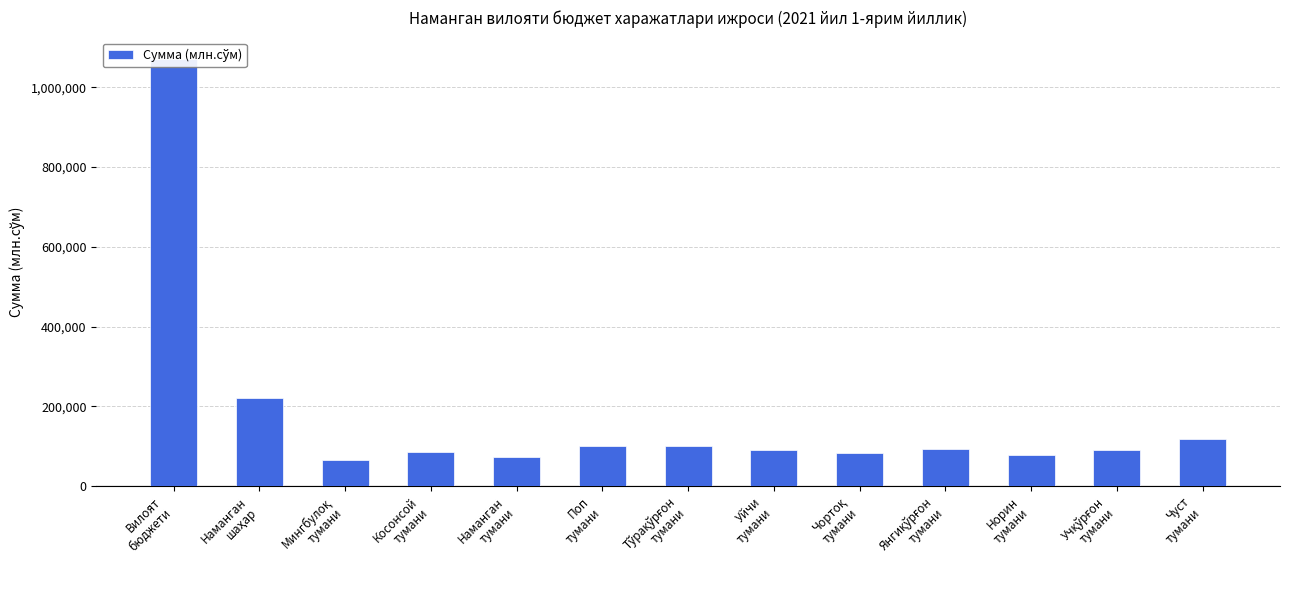

What is the value of the 5th bar from the left?

73941.8